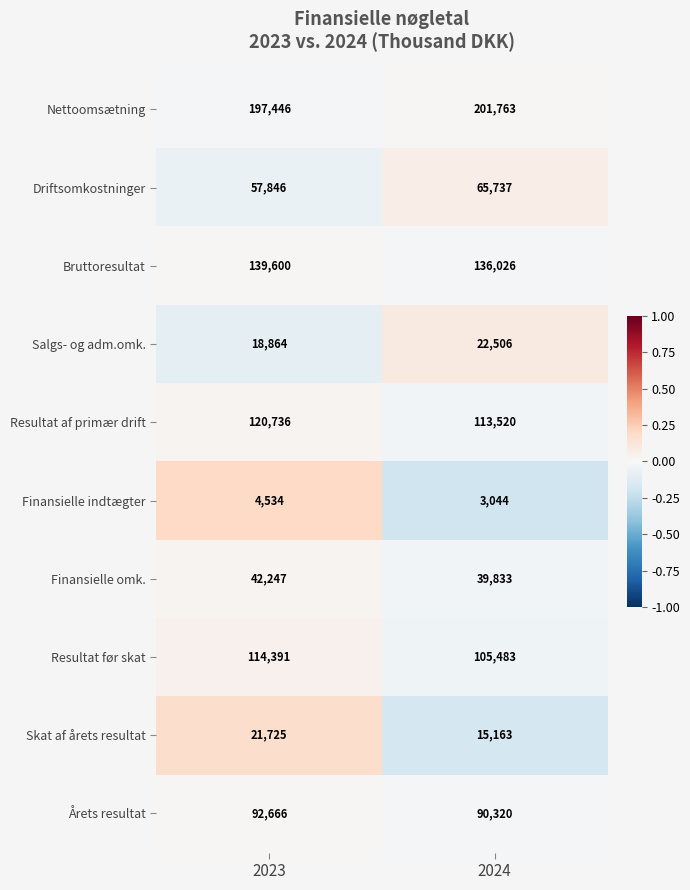

Which series changed the most between 2023 and 2024?

Resultat før skat